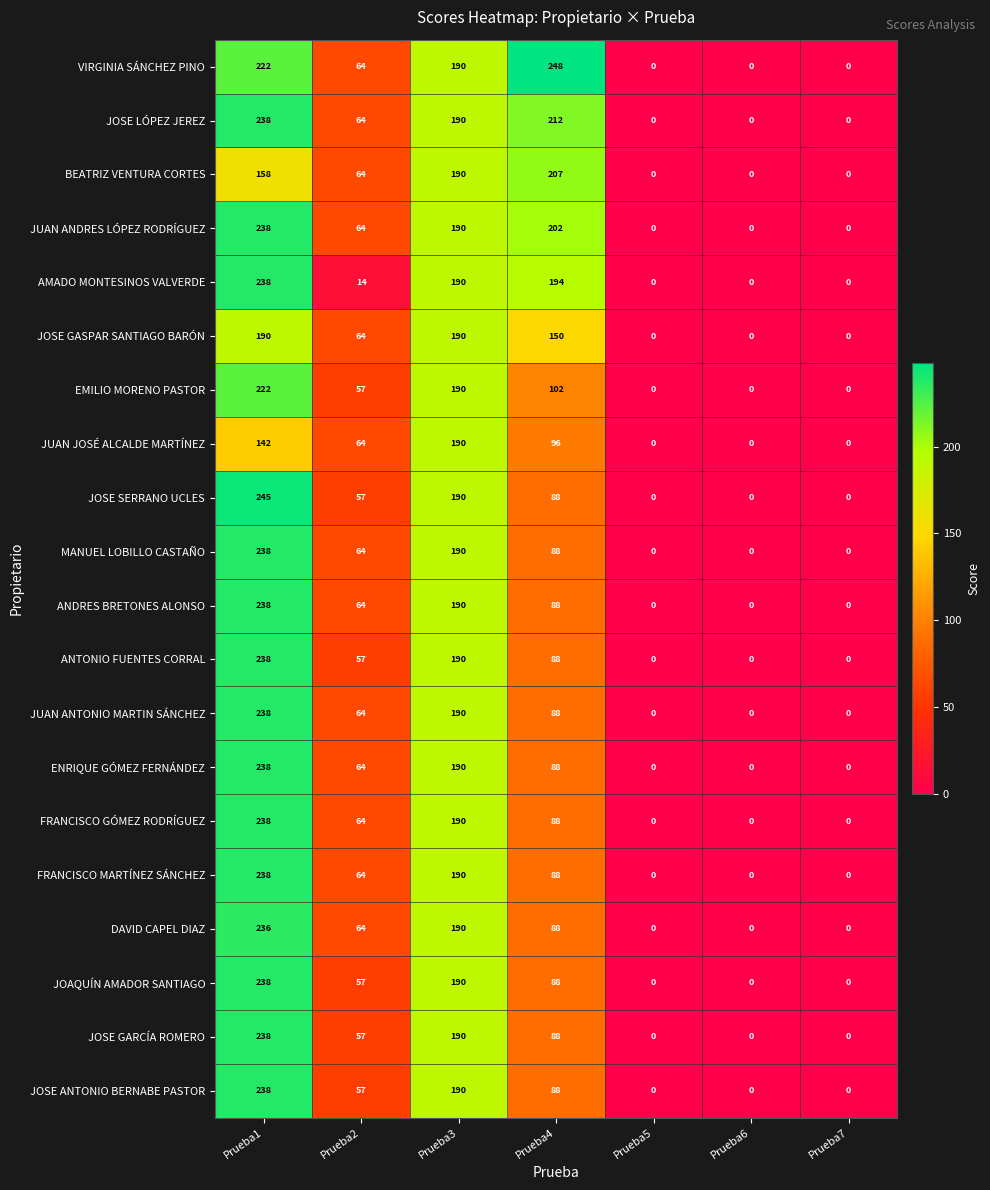

What is the sum of all AMADO MONTESINOS VALVERDE values?

636